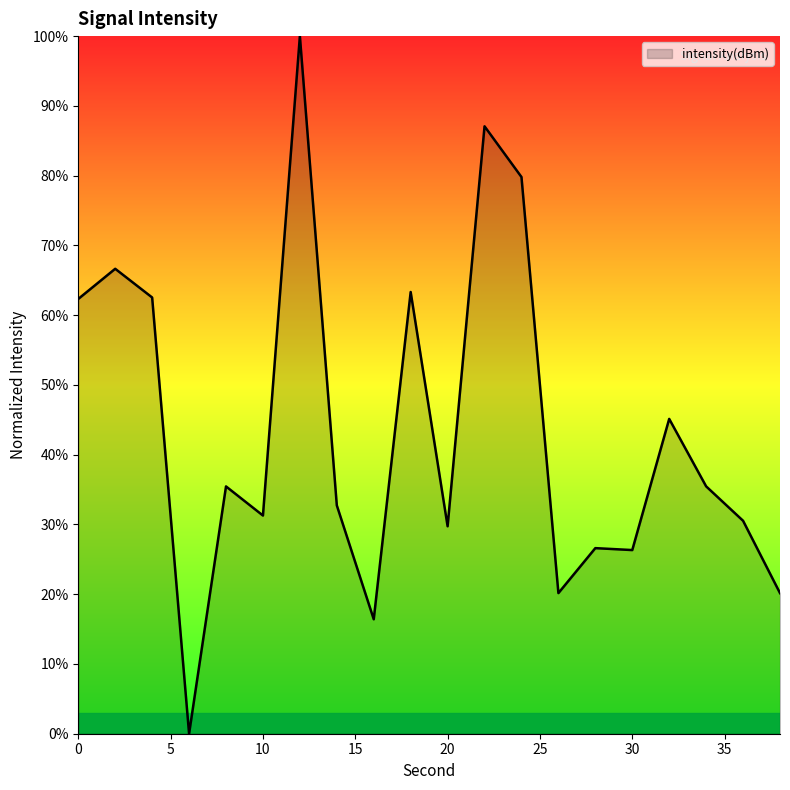

What is the maximum value shown in the chart?

100.0